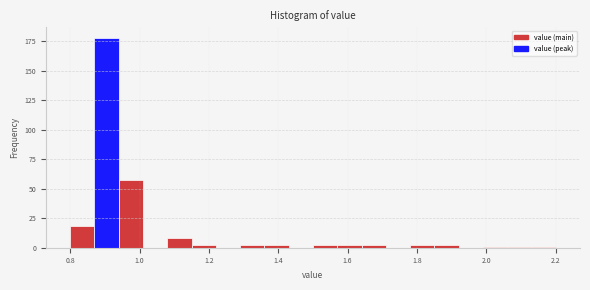

Around what value on the x-axis is the tallest bar? Give the approximate position of its centre, as read against the axis.

0.90